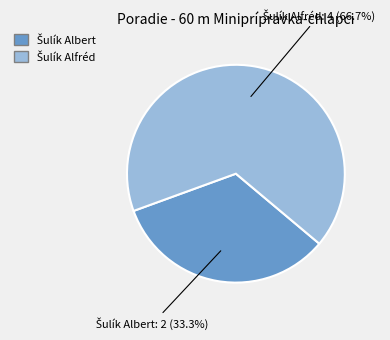

To the nearest percent, what is the average slice percentage?

50%